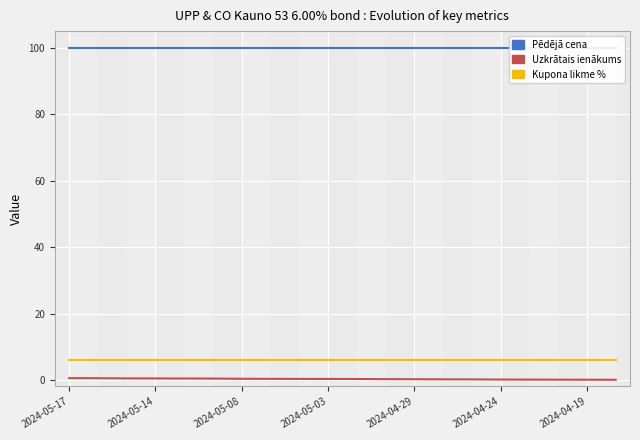

What is the difference between the maximum and second lowest values in the Uzkrātais ienākums series?

0.5